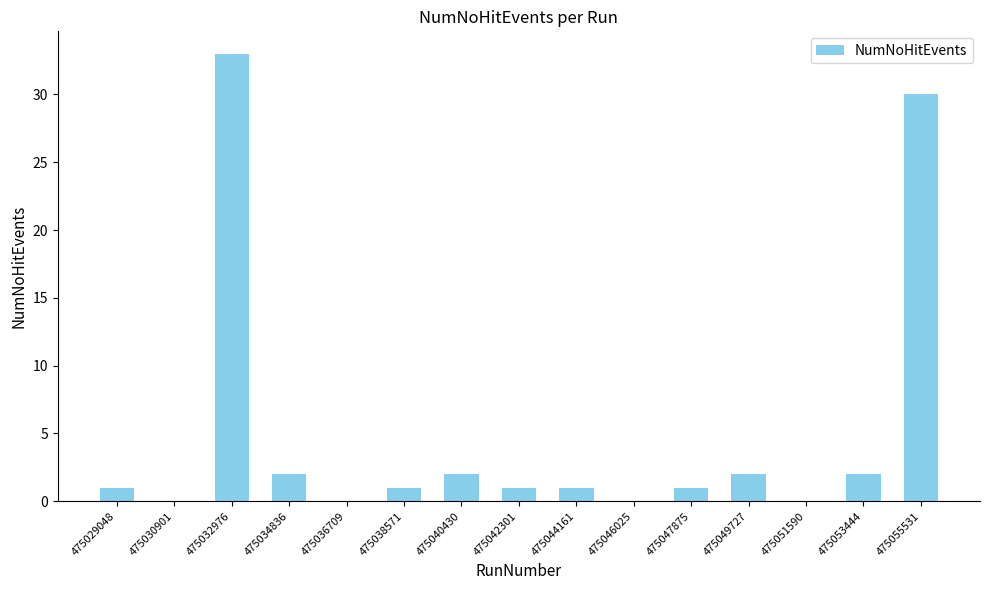

What is the sum of all values?

76